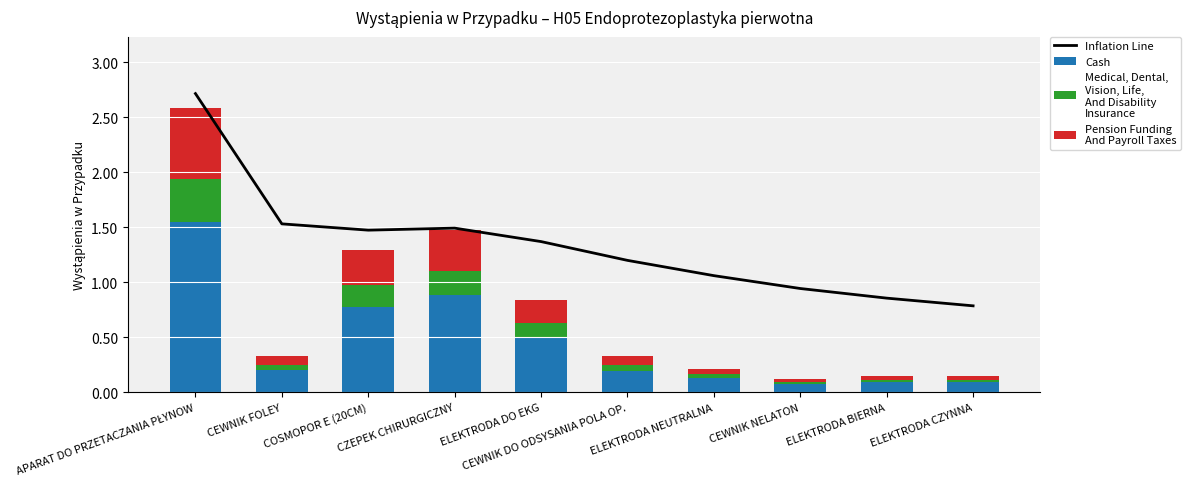

At how many categories does at least one series exceed 2?

1